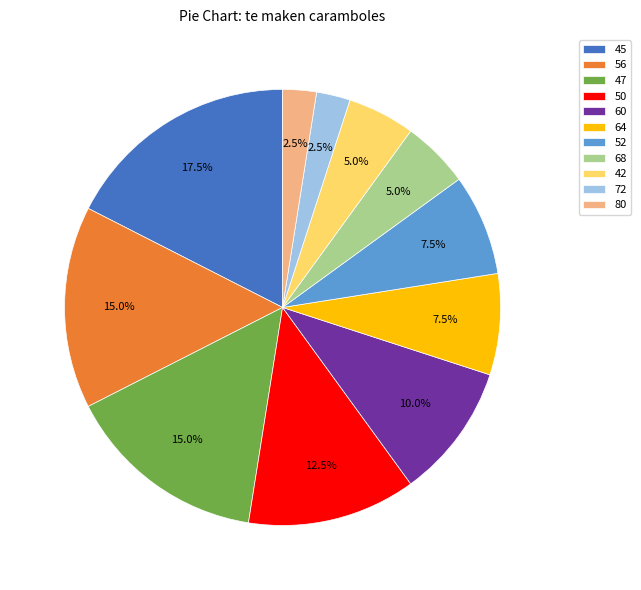

To the nearest percent, what is the average slice percentage?

9%